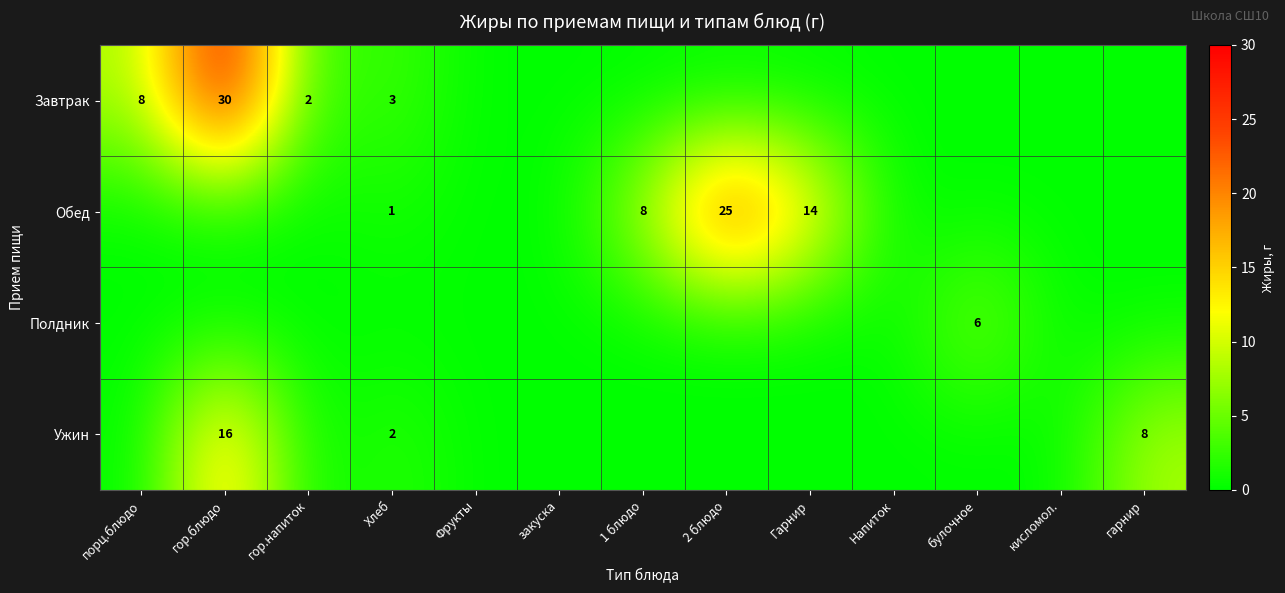

True or false: Обед has a value of 25 at 2 блюдо.

True